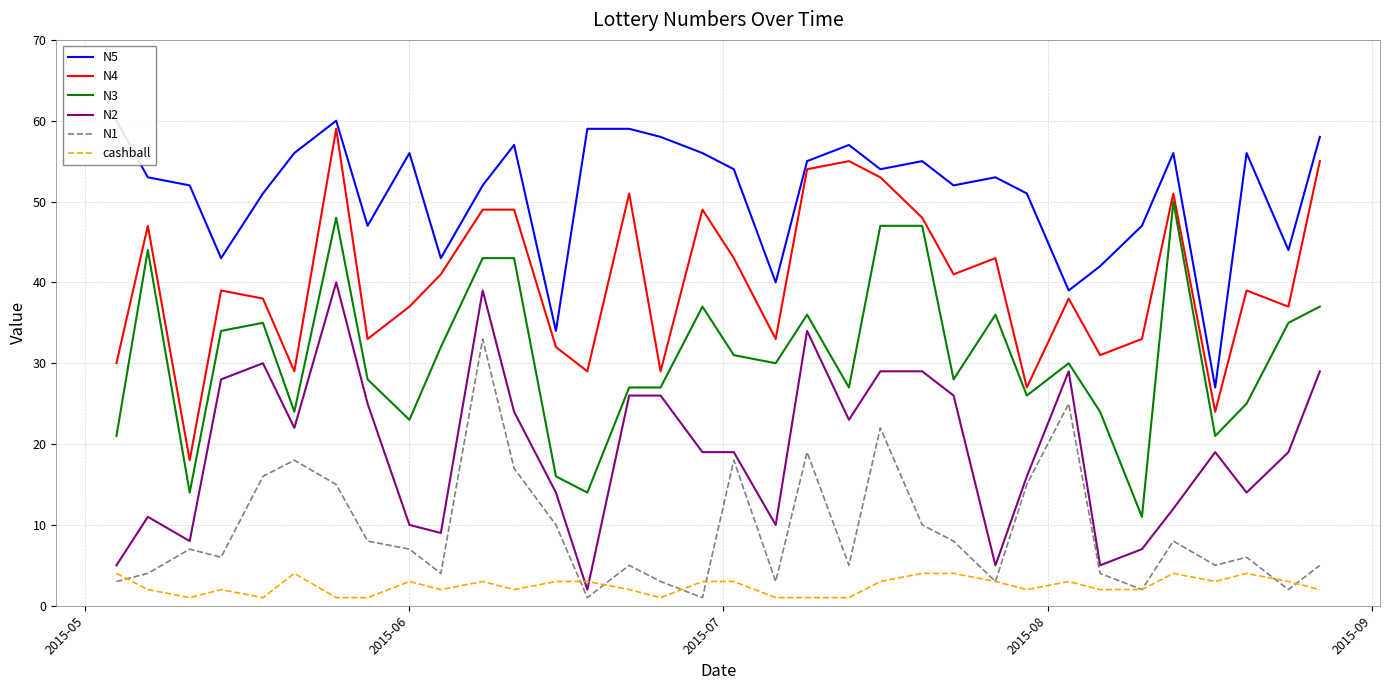

Is this an area chart (filled region under the line)?

No